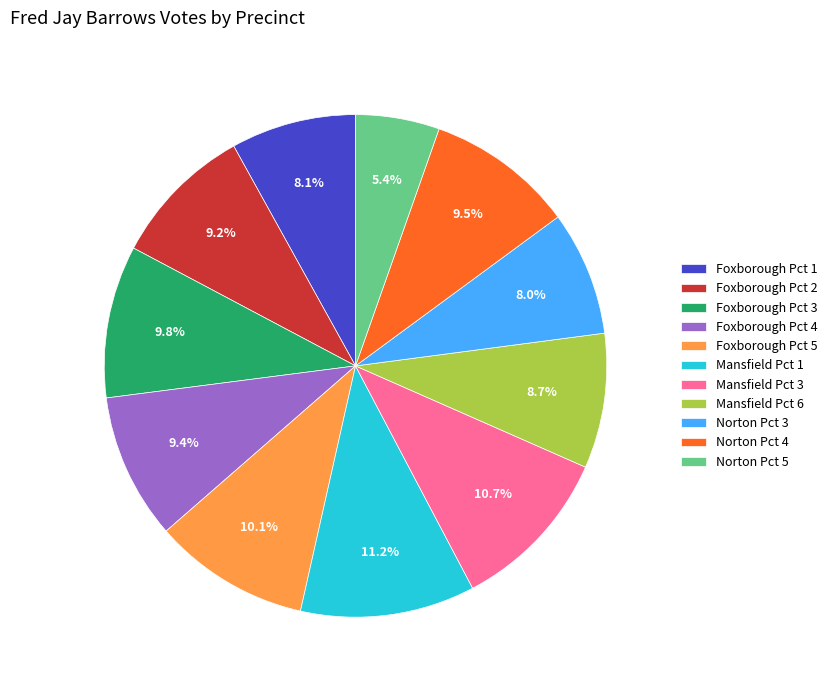

What is the ratio of the value at Norton Pct 3 to the value at Foxborough Pct 3?

0.8